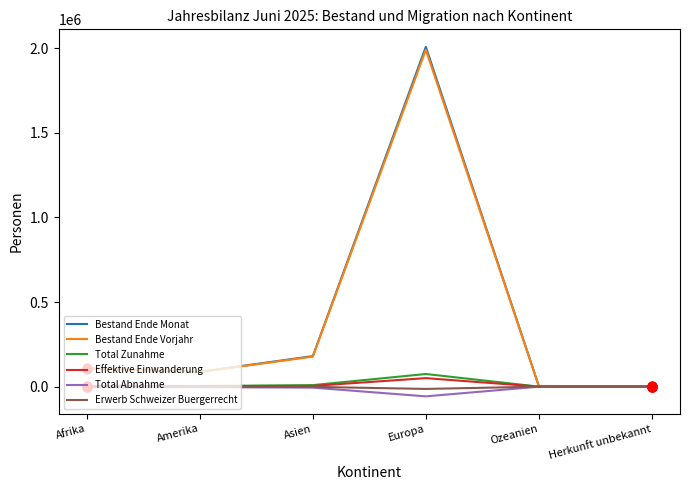

What are all the series names shown in the legend?

Bestand Ende Monat, Bestand Ende Vorjahr, Total Zunahme, Effektive Einwanderung, Total Abnahme, Erwerb Schweizer Buergerrecht